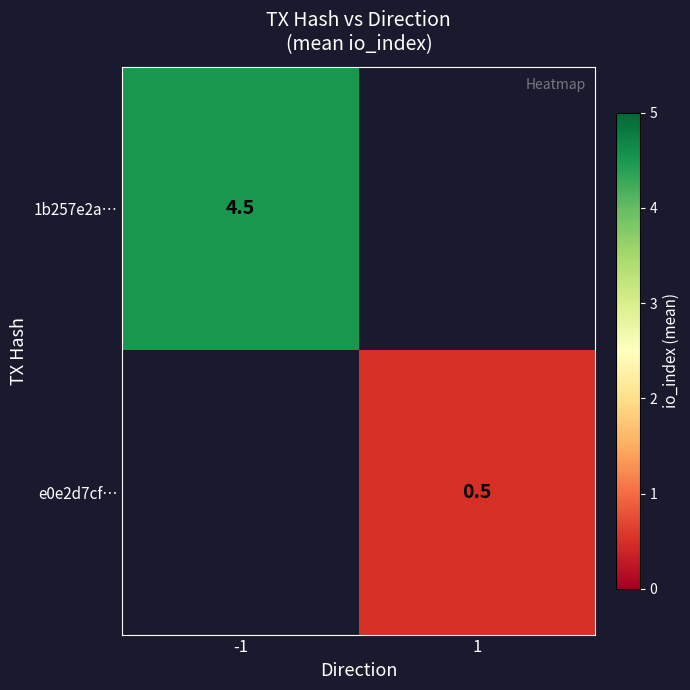

Between 1 and -1, which is larger?

-1